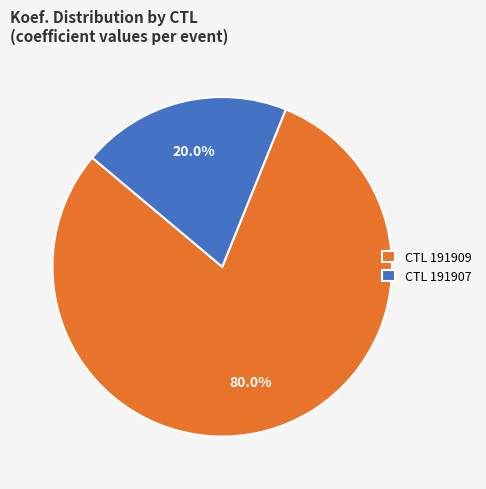

Which slice represents more than half of the pie?

CTL 191909